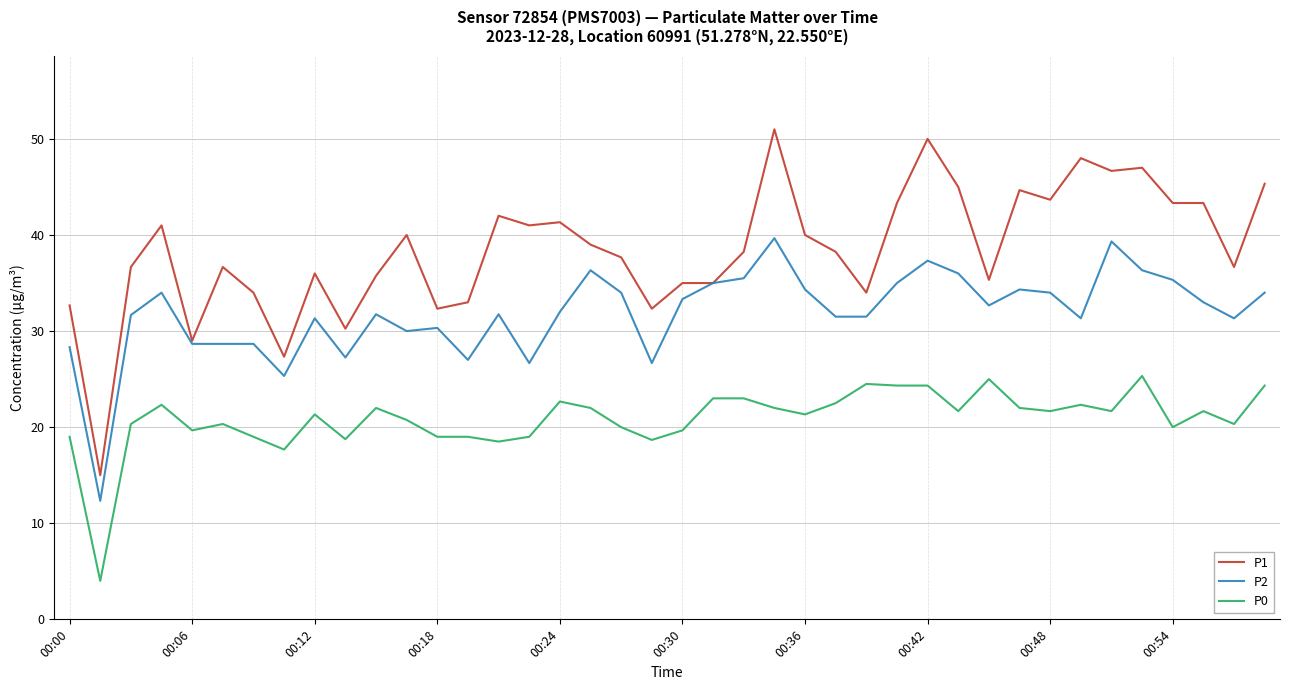

What is the lowest value of the P1 series?

15.0